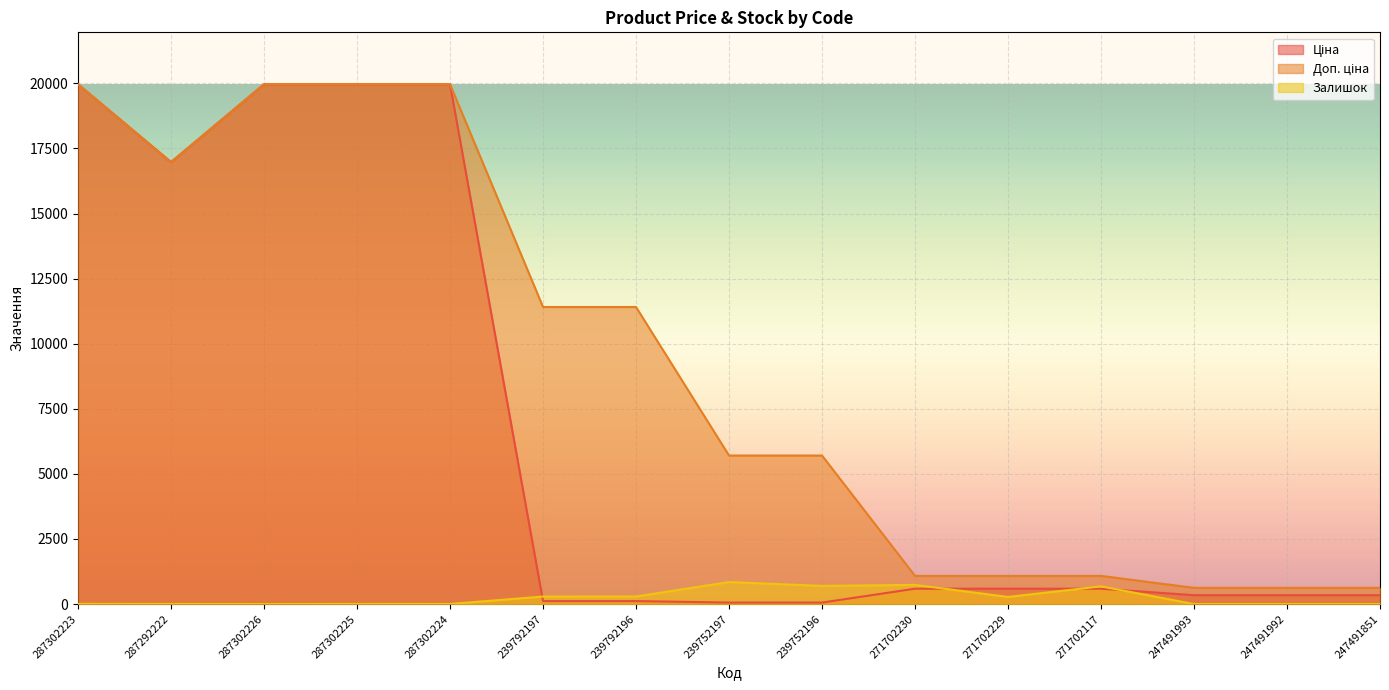

Rank the series by their average value, from lowest to highest.

Залишок, Ціна, Доп. ціна